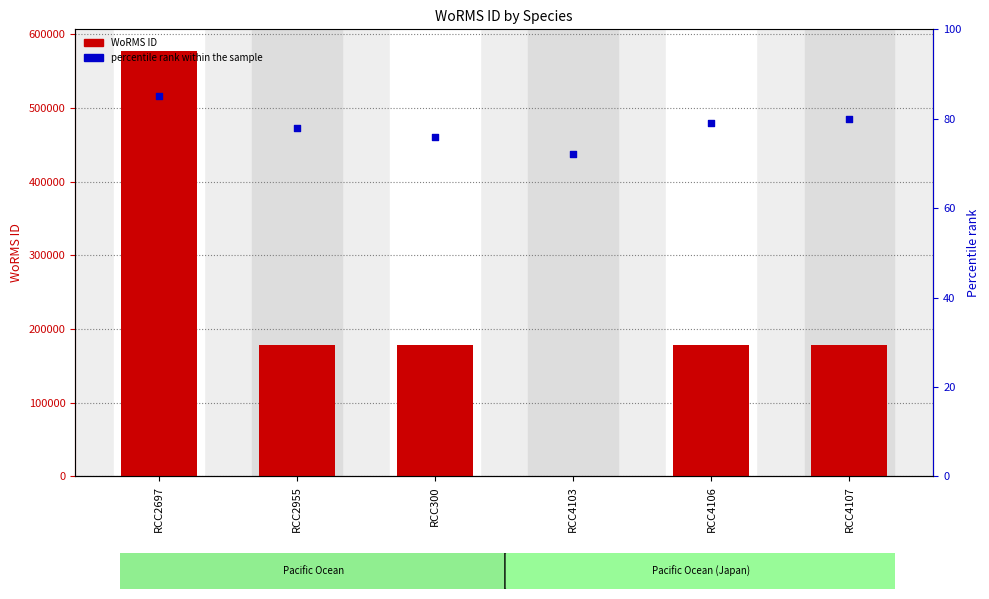

Which series has the largest total across all categories?

WoRMS ID